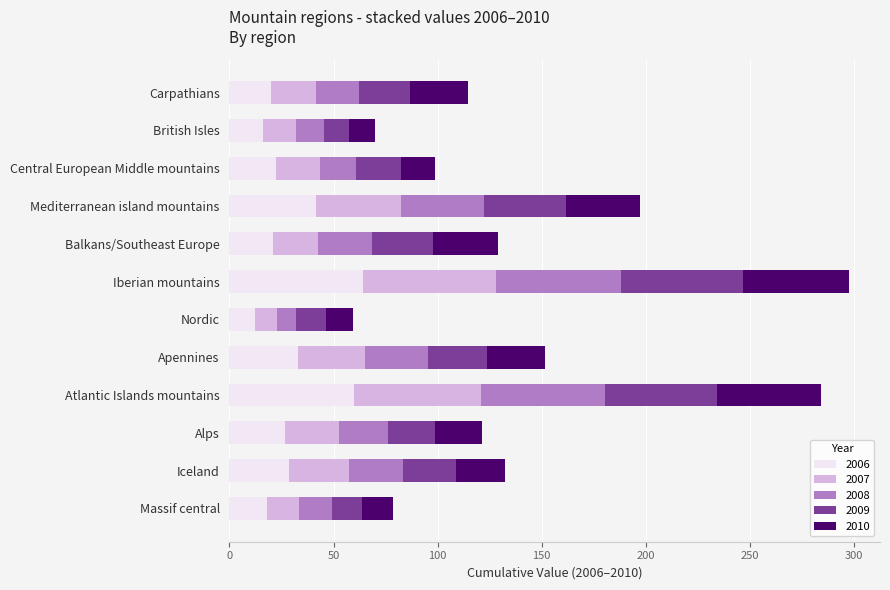

What is the total value across all series at Nordic?

59.4